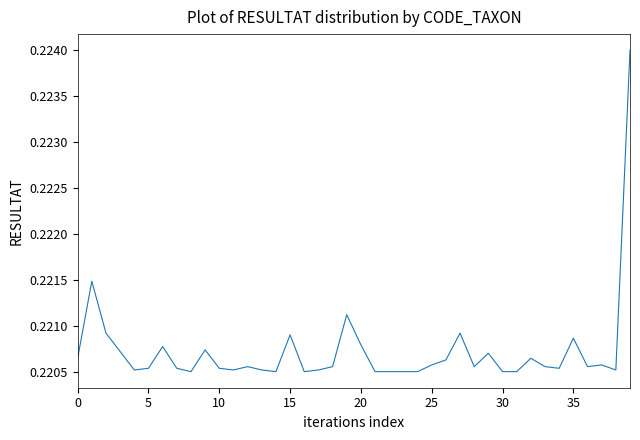

What is the label of the 30th point from the right?

10